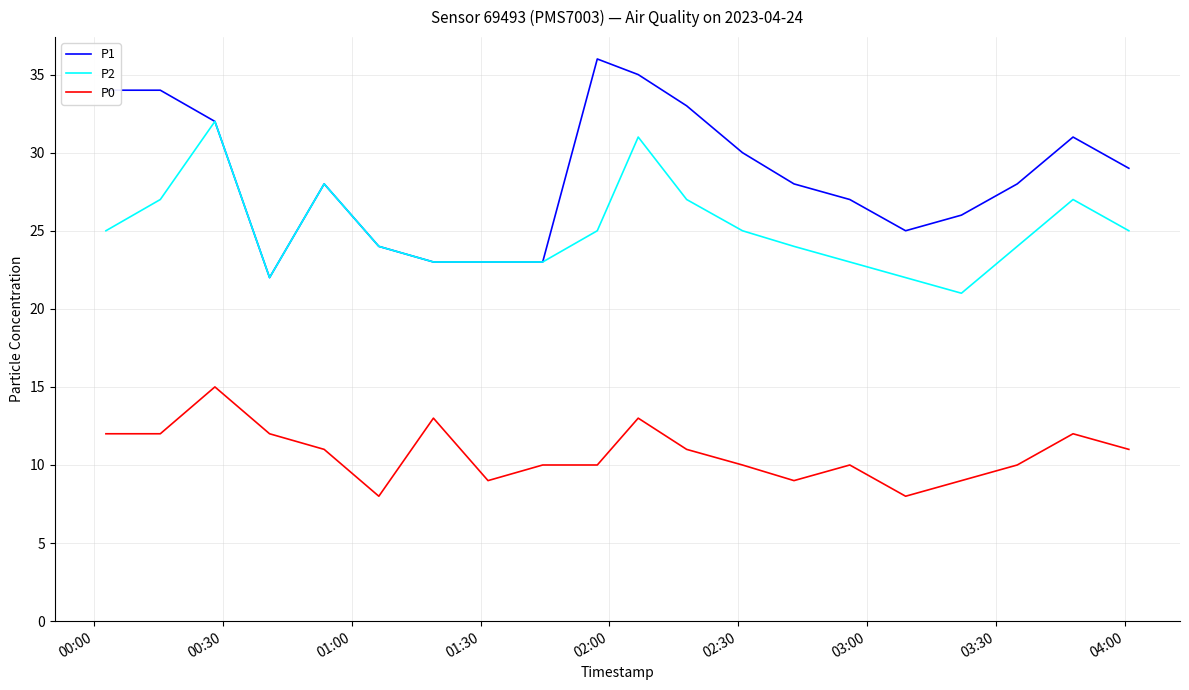

What is the maximum value for P2?

32